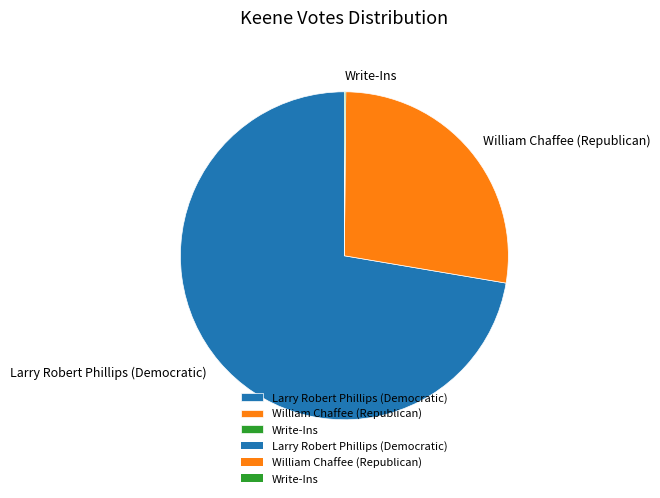

Which category has the biggest portion of the pie?

Larry Robert Phillips (Democratic)